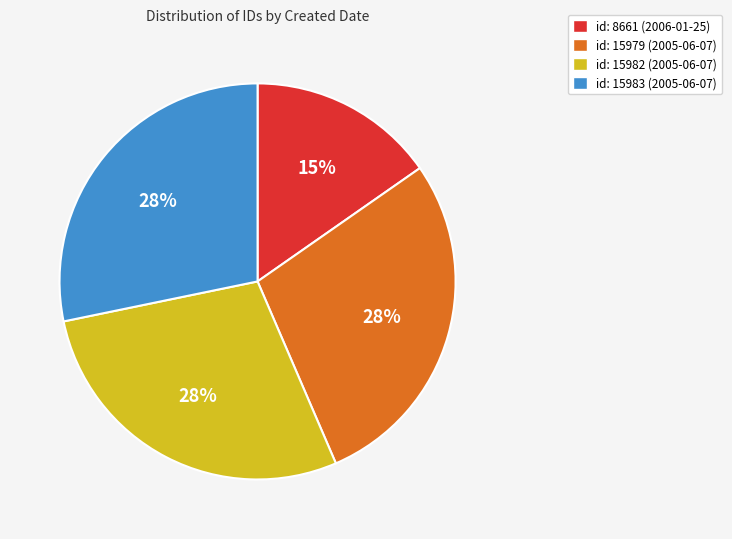

How many segments does this pie chart have?

4